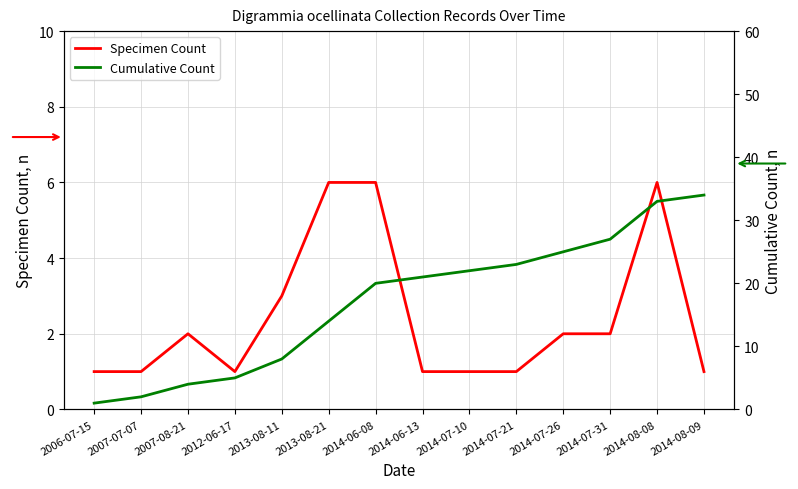

True or false: Cumulative Count and Specimen Count cross at least once.

False